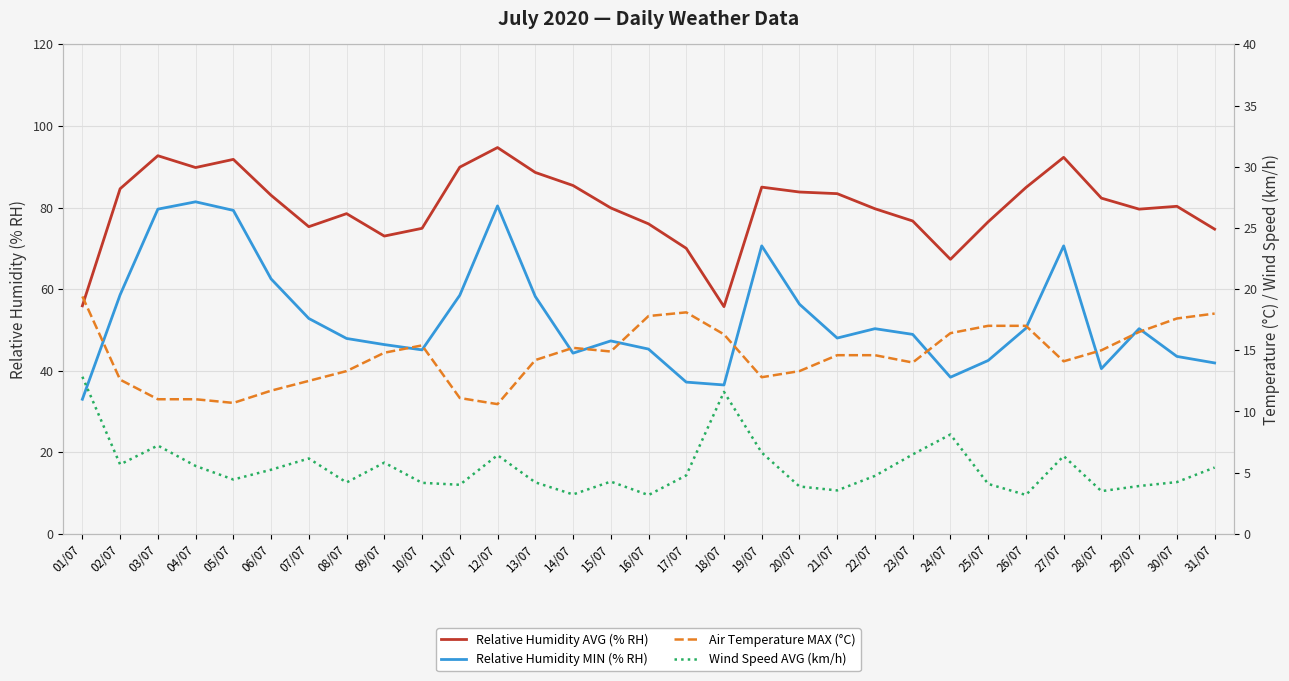

True or false: Relative Humidity MIN (% RH) and Air Temperature MAX (°C) intersect in this chart.

False